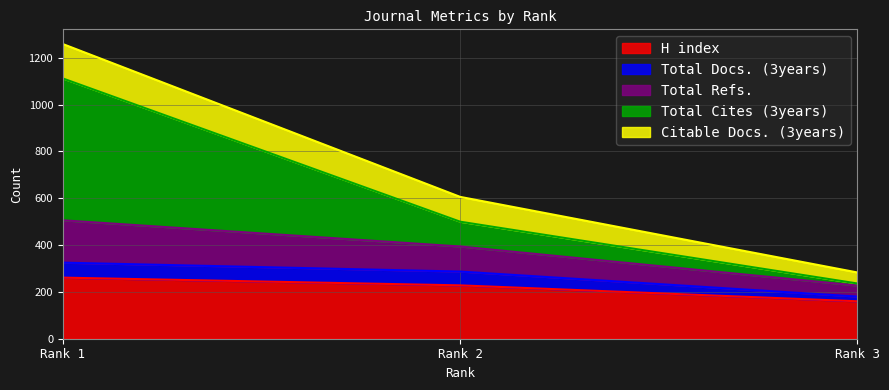

What is the sum of all H index values?

649